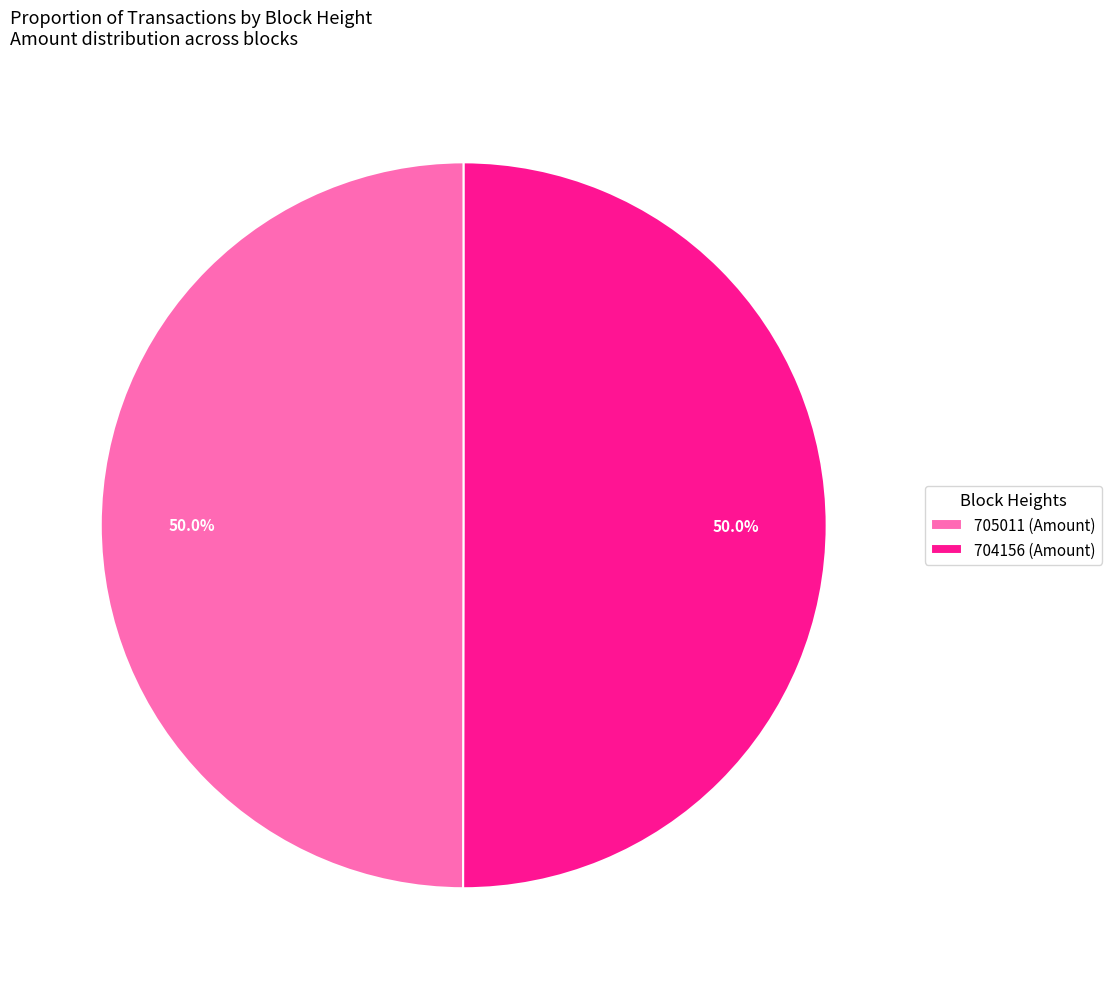

Approximately how many times larger is the value at 705011 (Amount) compared to 704156 (Amount)?

1.0